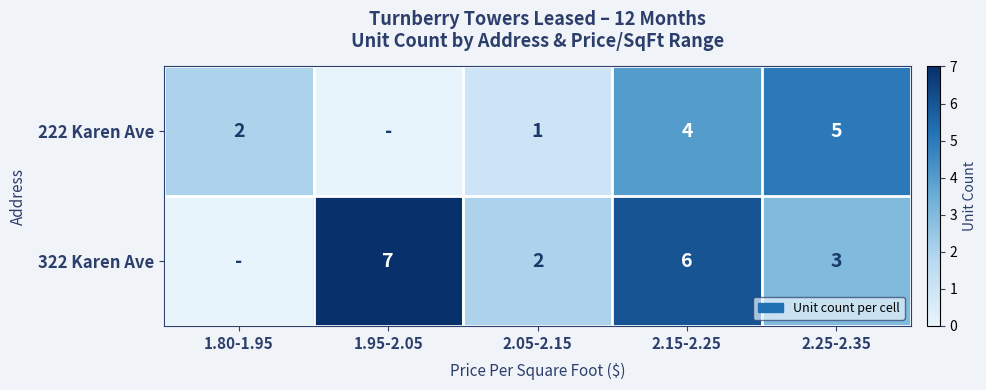

Which has a higher value, 1.80-1.95 or 2.25-2.35?

2.25-2.35